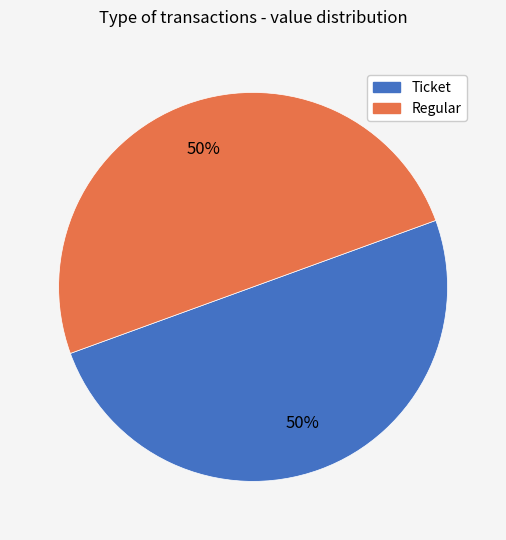

How many slices are in this pie chart?

2